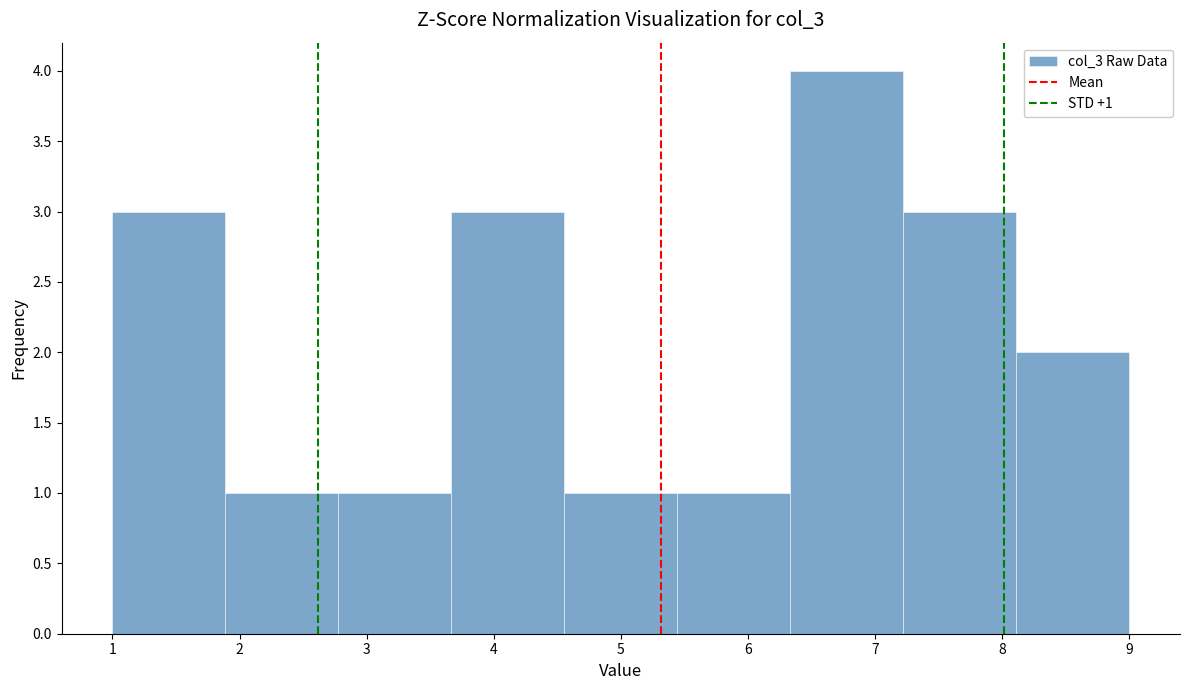

Over which range of the x-axis is the bar tallest?

6.3 to 7.2